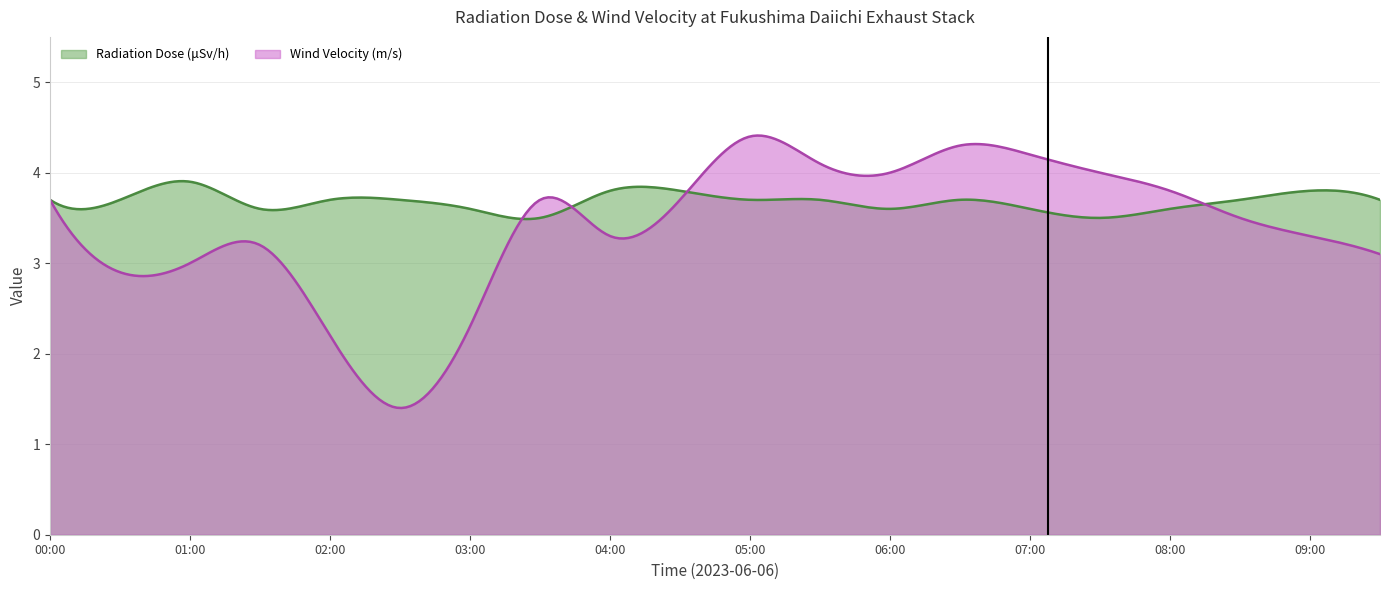

At which category is the sum across all series the highest?

05:00